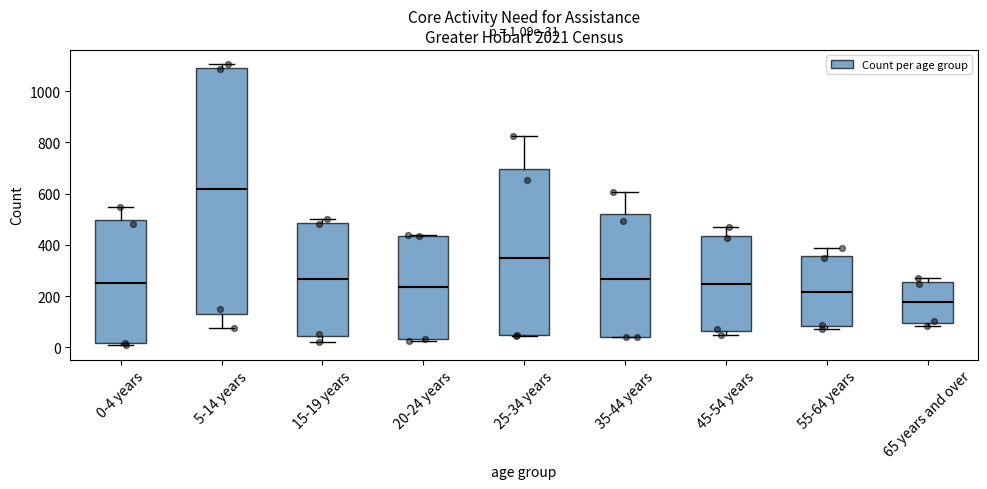

Which box is the tallest, from its lower edge to its upper edge?

5-14 years